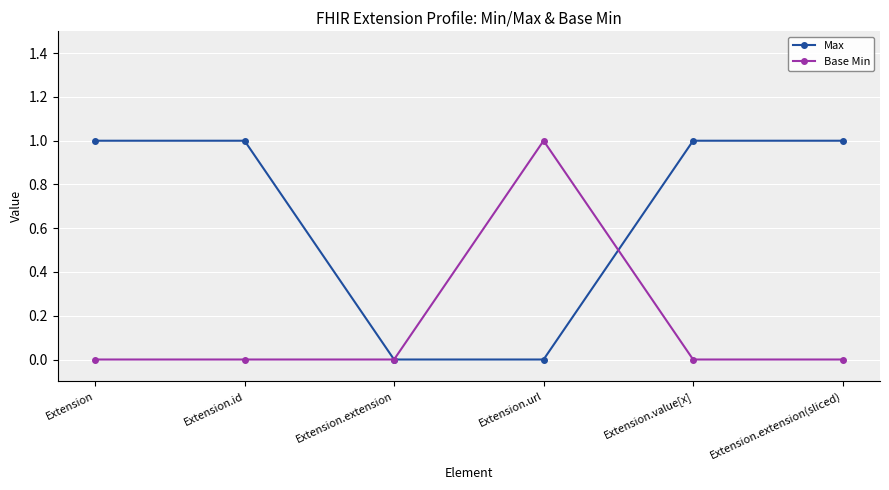

True or false: Max has more than 2 points higher than both neighbors.

False